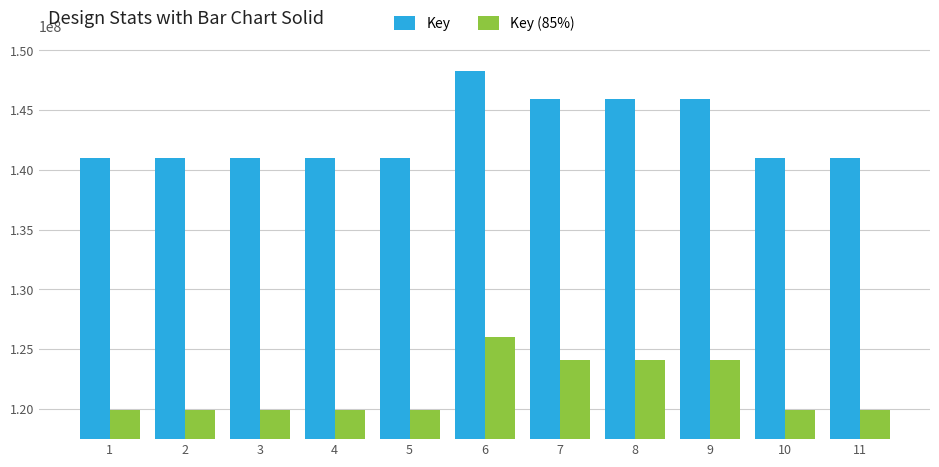

Rank the series by their average value, from highest to lowest.

Key, Key (85%)